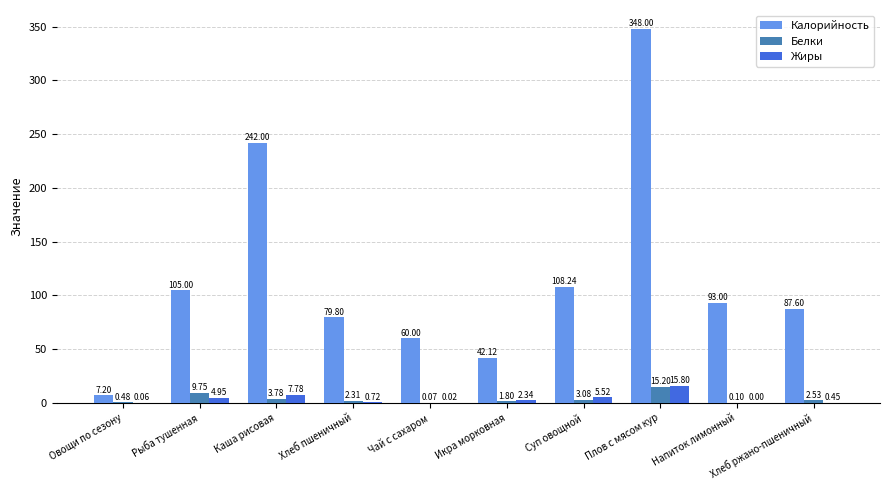

At which category is the sum across all series the highest?

Плов с мясом кур